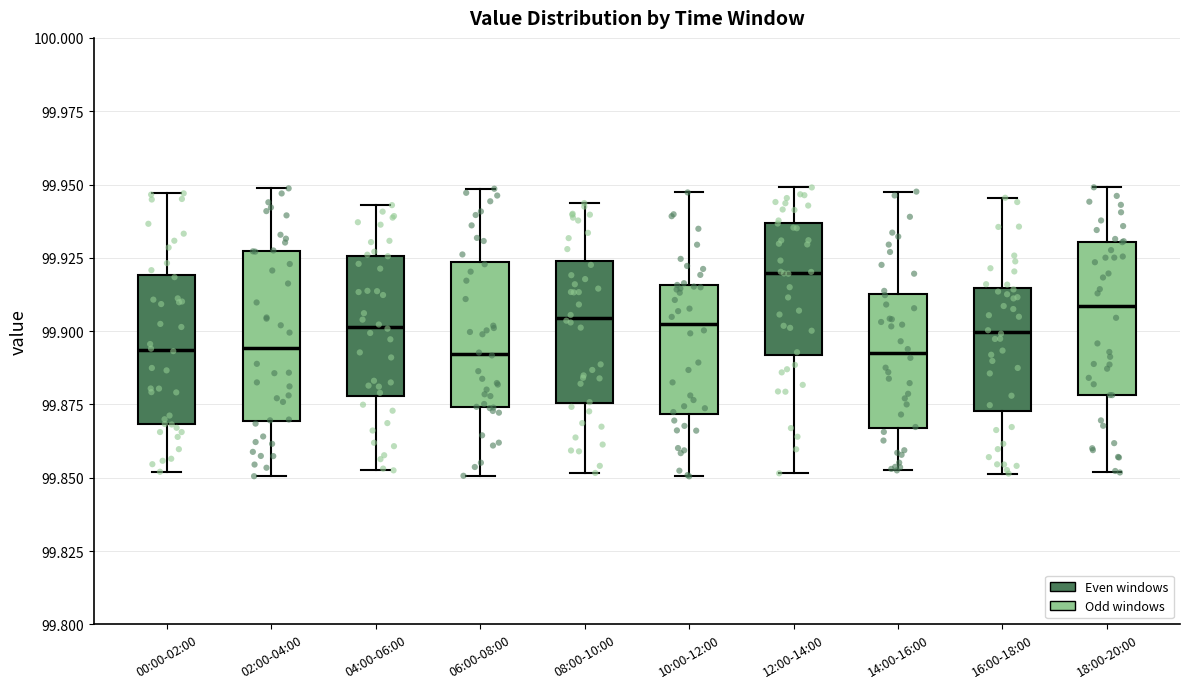

Reading left to right, read every box against the y-axis: the position of its median line, the range the box covers, and the ends of its whiskers. The values are not printed on the chart, so give them approximately, as read against the axis.

00:00-02:00: median 99.895, box 99.870 to 99.920, whiskers 99.850 to 99.945
02:00-04:00: median 99.895, box 99.870 to 99.925, whiskers 99.850 to 99.950
04:00-06:00: median 99.900, box 99.880 to 99.925, whiskers 99.855 to 99.945
06:00-08:00: median 99.890, box 99.875 to 99.925, whiskers 99.850 to 99.950
08:00-10:00: median 99.905, box 99.875 to 99.925, whiskers 99.850 to 99.945
10:00-12:00: median 99.905, box 99.870 to 99.915, whiskers 99.850 to 99.945
12:00-14:00: median 99.920, box 99.890 to 99.935, whiskers 99.850 to 99.950
14:00-16:00: median 99.890, box 99.865 to 99.915, whiskers 99.855 to 99.950
16:00-18:00: median 99.900, box 99.875 to 99.915, whiskers 99.850 to 99.945
18:00-20:00: median 99.910, box 99.880 to 99.930, whiskers 99.850 to 99.950